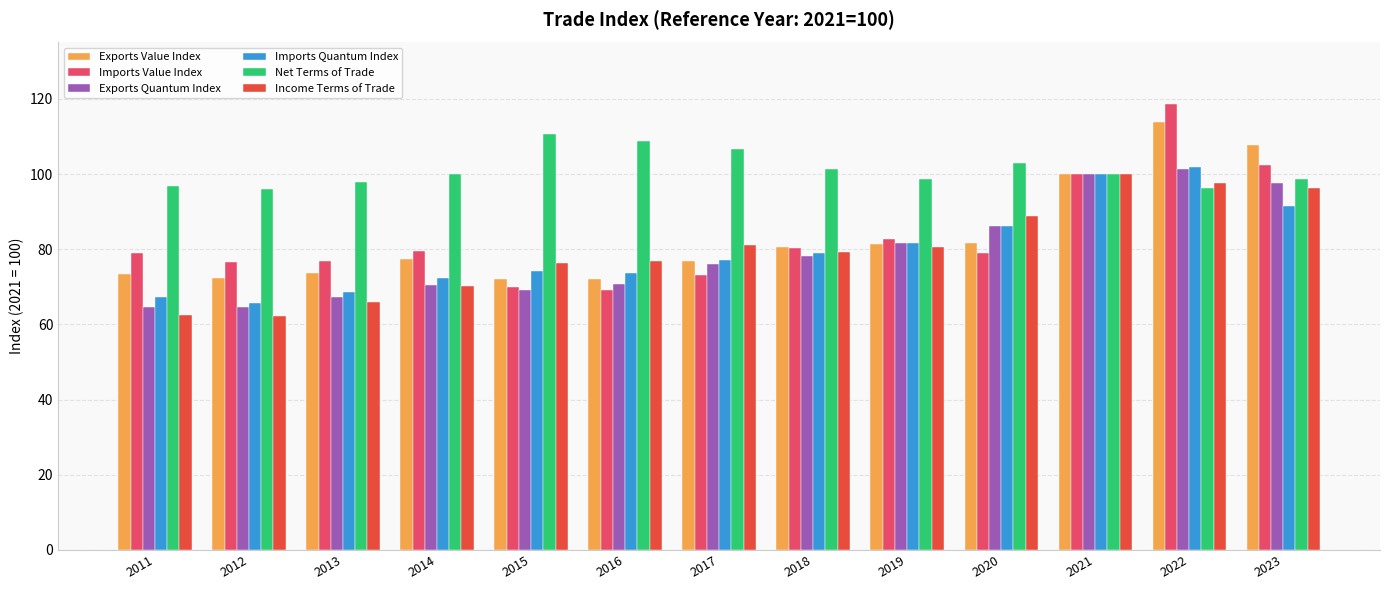

What is the difference between the highest and lowest values at 2019?

18.1